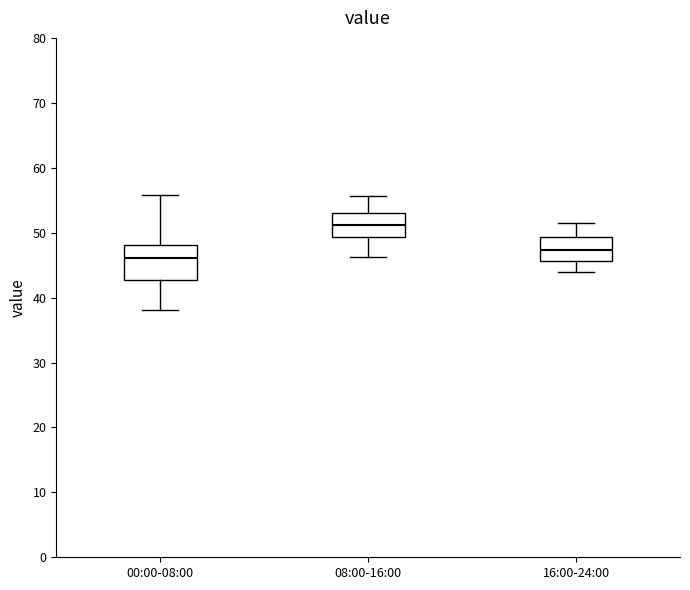

Reading left to right, read every box against the y-axis: the position of its median line, the range the box covers, and the ends of its whiskers. The values are not printed on the chart, so give them approximately, as read against the axis.

00:00-08:00: median 46, box 43 to 48, whiskers 38 to 56
08:00-16:00: median 51, box 49 to 53, whiskers 46 to 56
16:00-24:00: median 47, box 46 to 49, whiskers 44 to 52